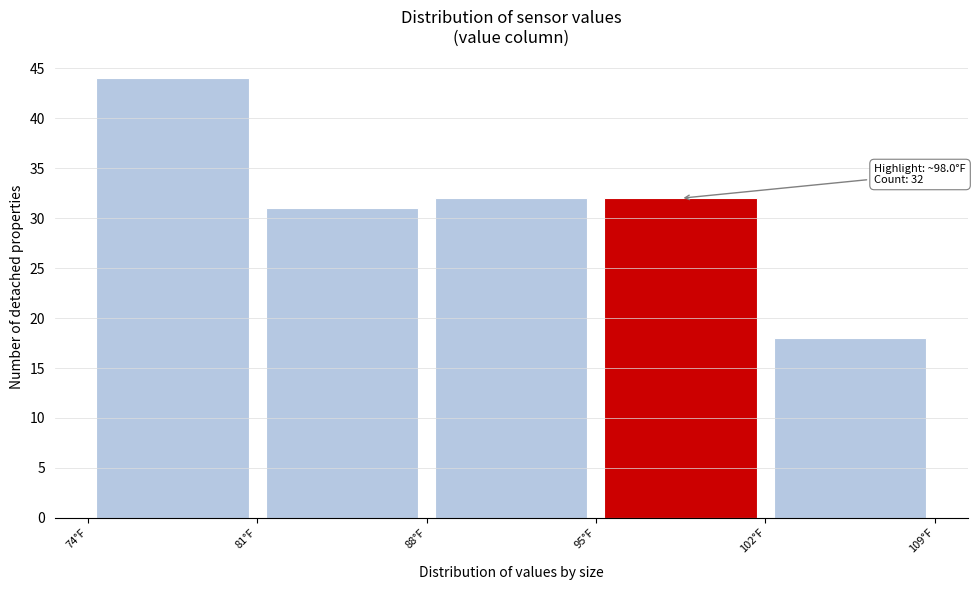

Over which range of the x-axis is the bar tallest?

74 to 81